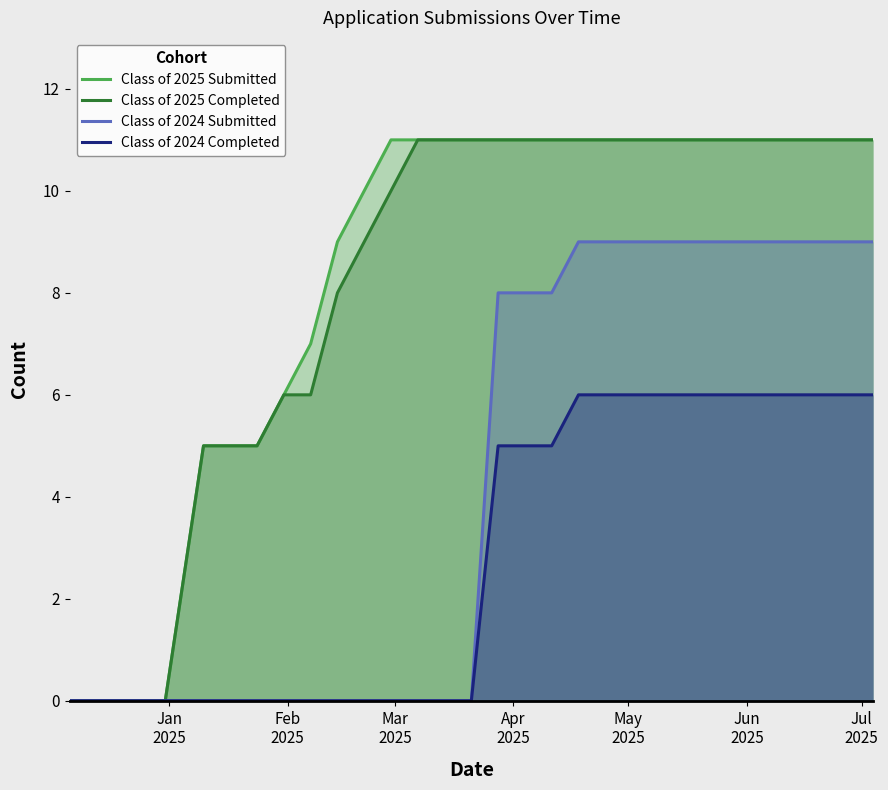

What is the maximum value shown in the chart?

11